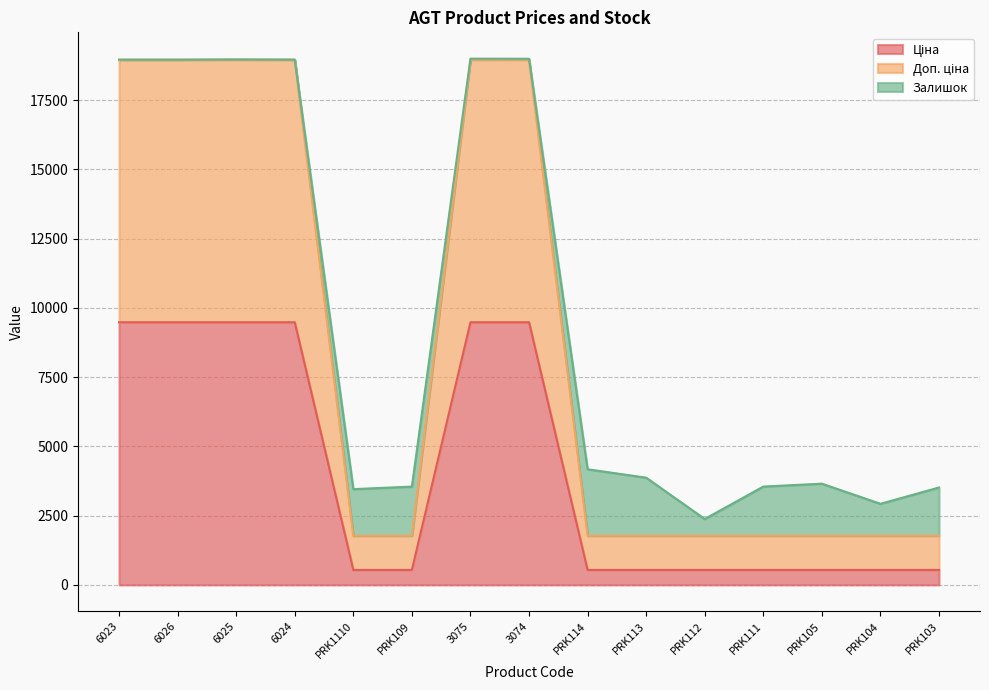

What is the difference between the maximum and minimum values in the Ціна series?

8941.1